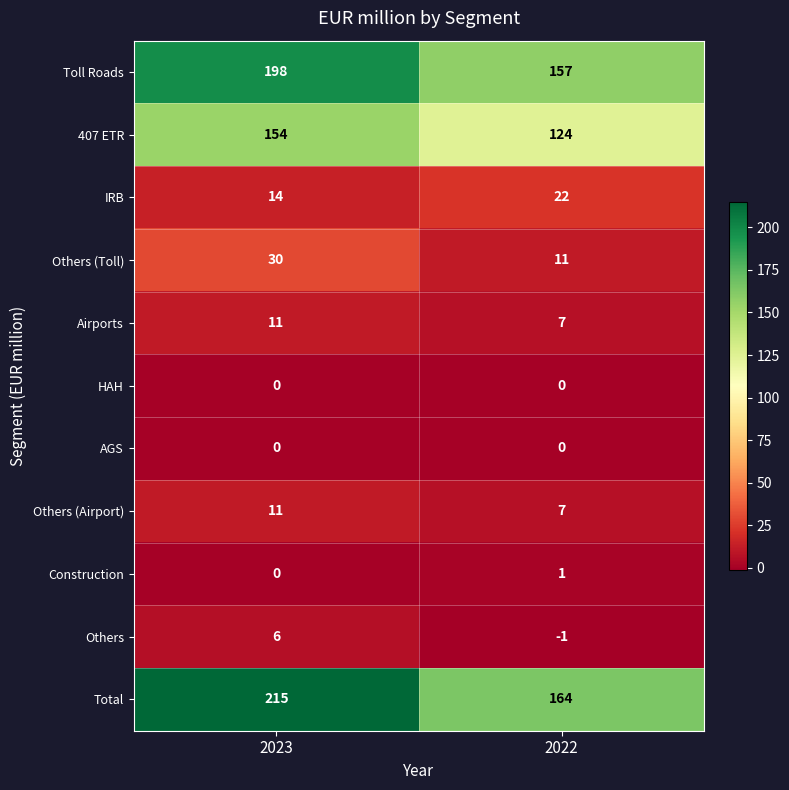

At which category is the sum across all series the highest?

2023